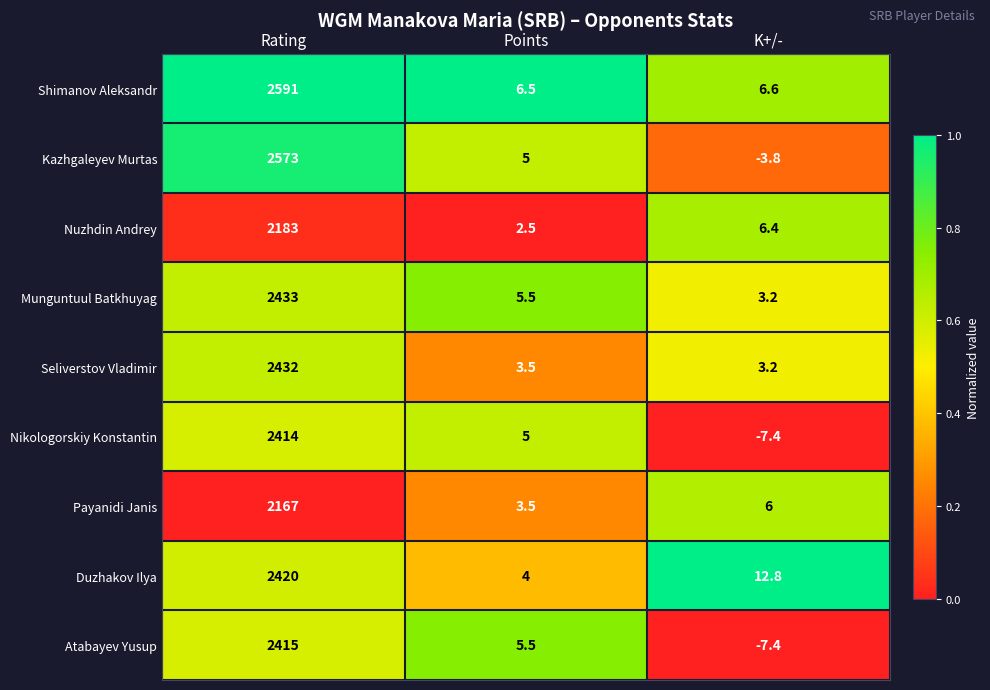

What is the maximum value for Kazhgaleyev Murtas?

2573.0